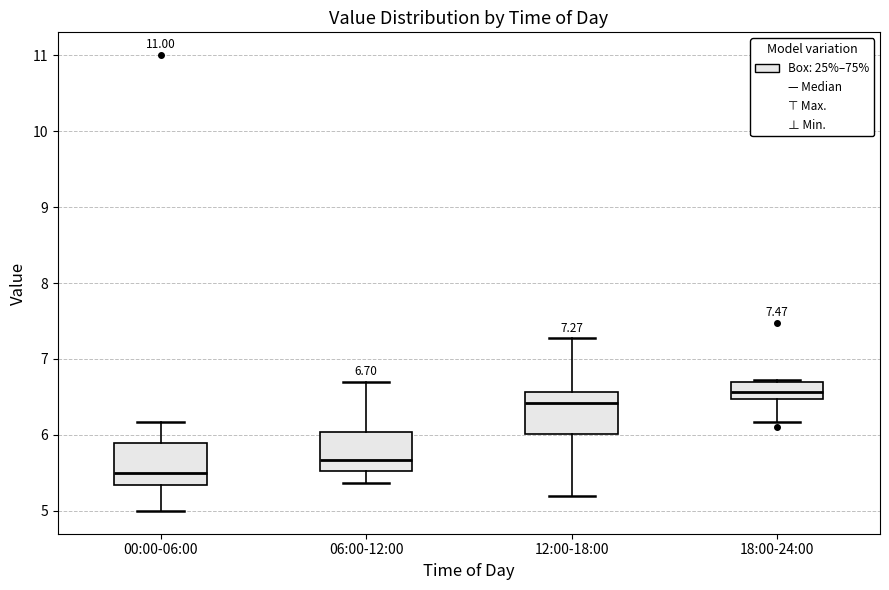

Which box's median line is the highest?

18:00-24:00